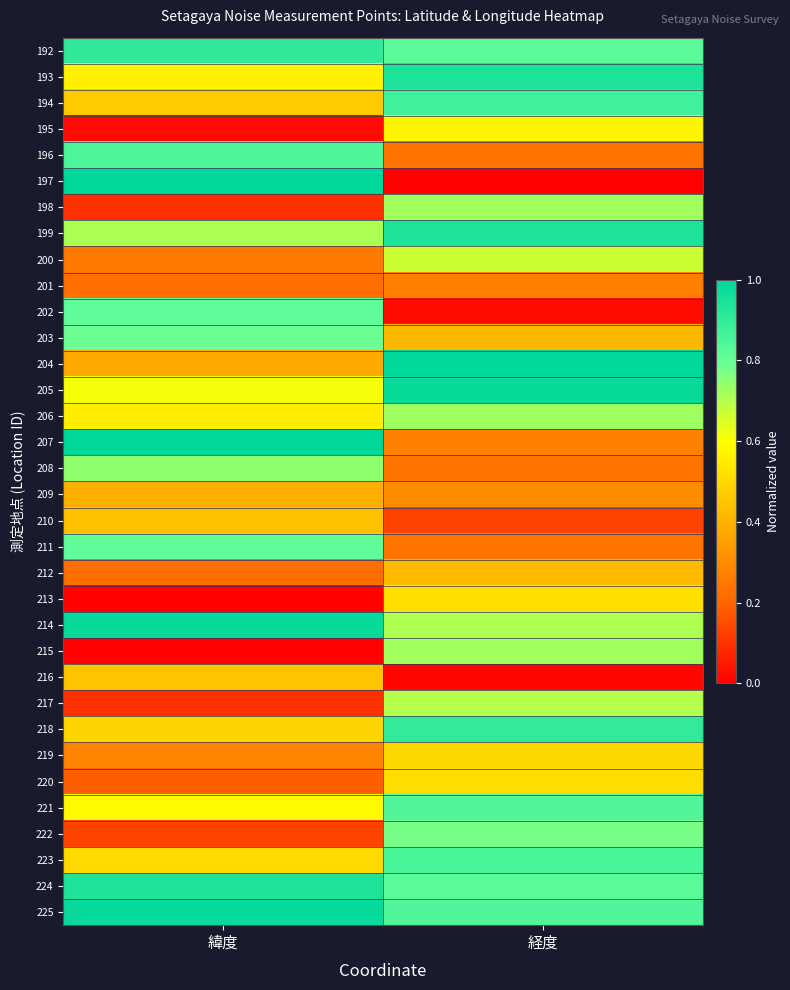

Which series has the largest range (max minus min)?

197